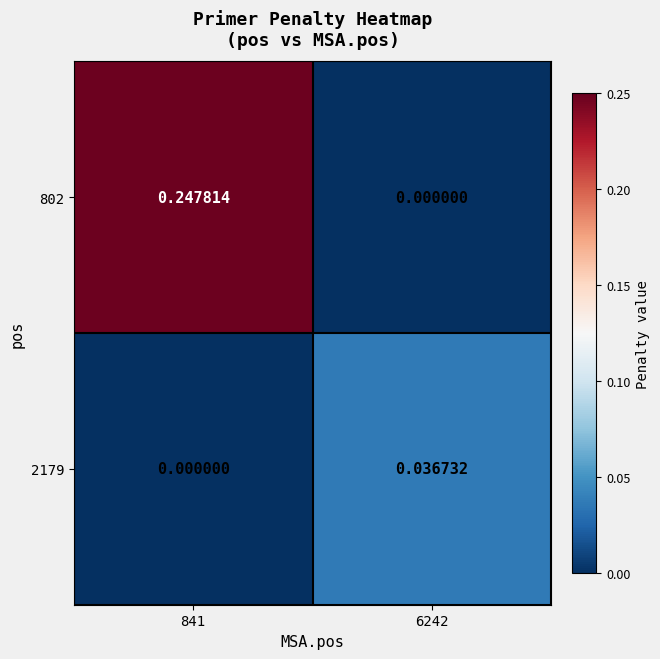

Is the value of 2179 at 6242 greater than the value of 802 at 6242?

Yes